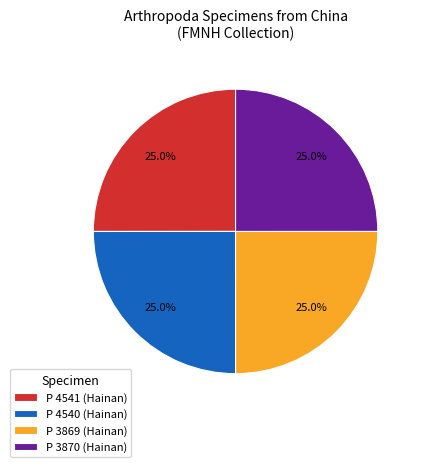

Is it true that P 4540 (Hainan) is 25% of the pie?

True